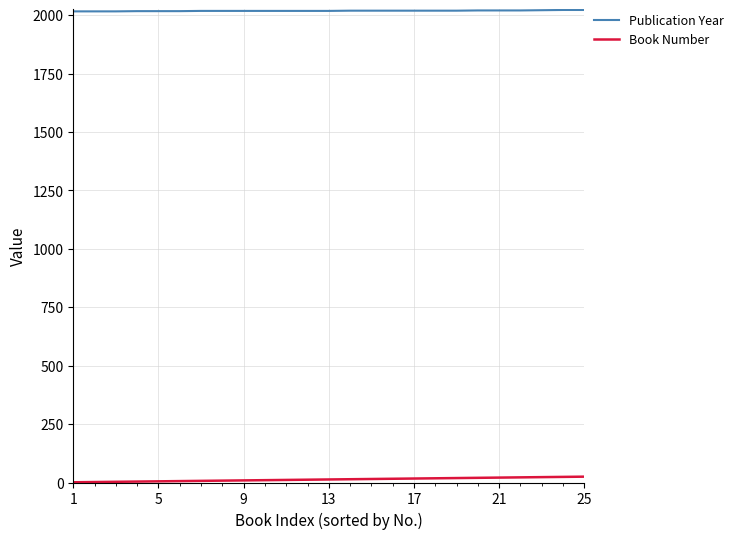

What are all the series names shown in the legend?

Publication Year, Book Number